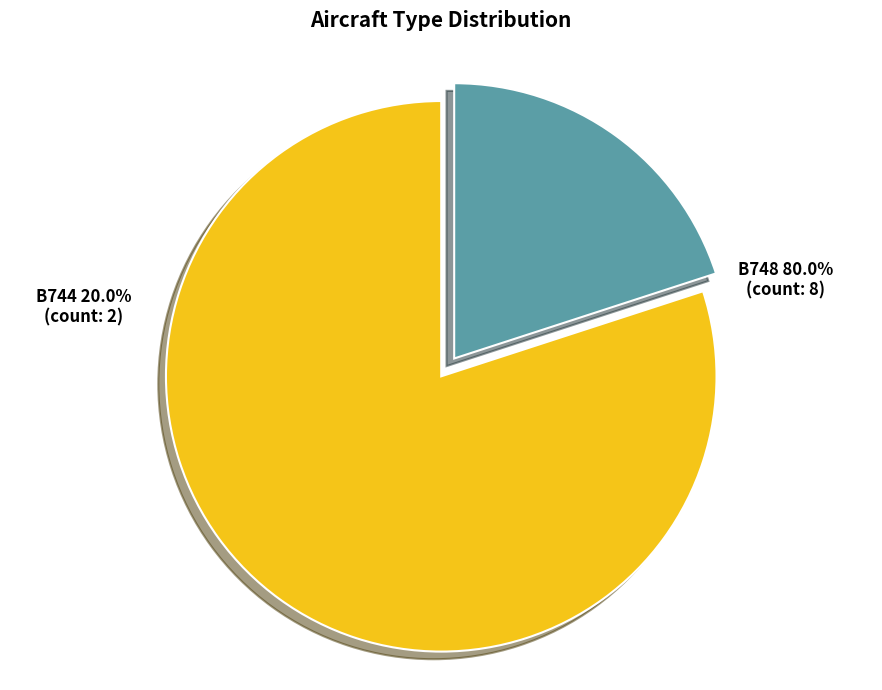

Does any single category account for the majority?

Yes